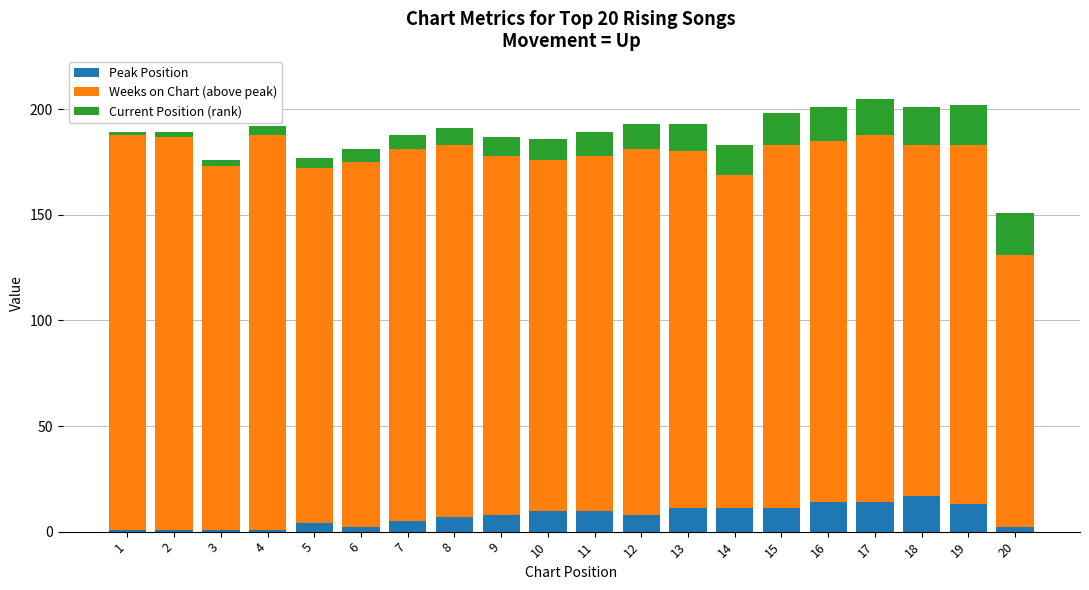

The value of Peak Position at 11 is 10. True or false?

True